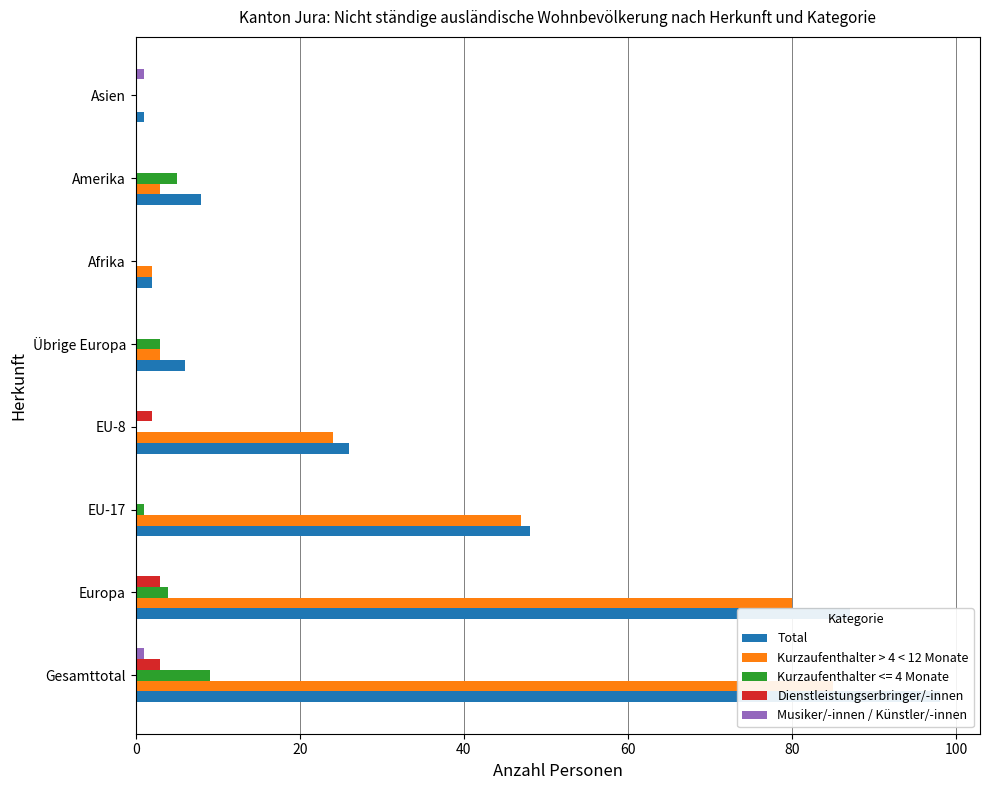

At how many categories does at least one series exceed 8?

4